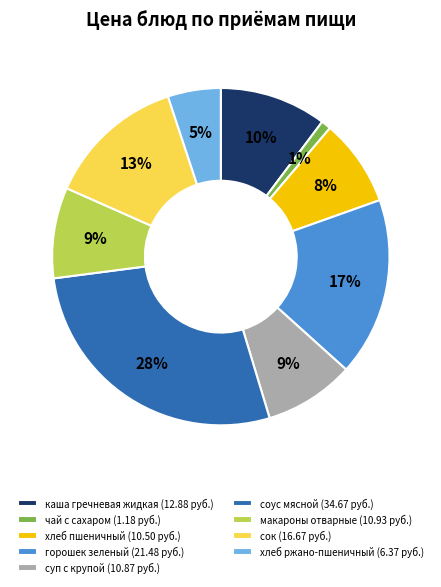

Does макароны отварные represent more than half of the total?

No